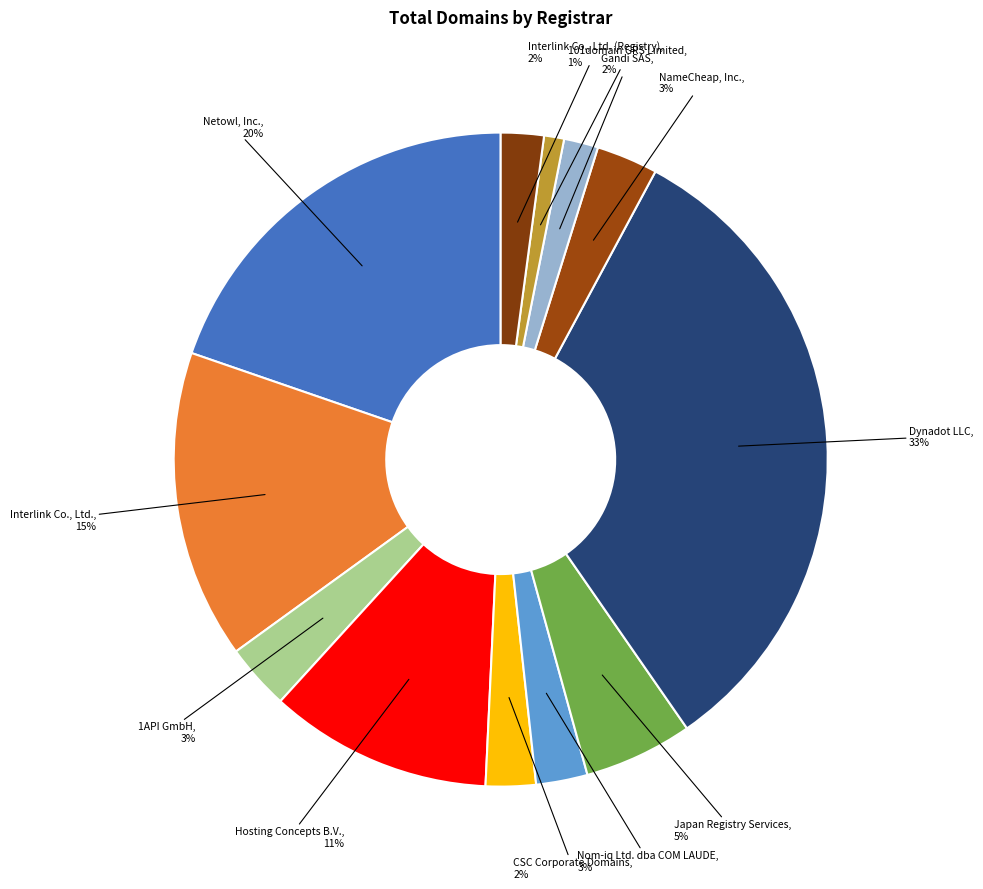

How many segments does this pie chart have?

12